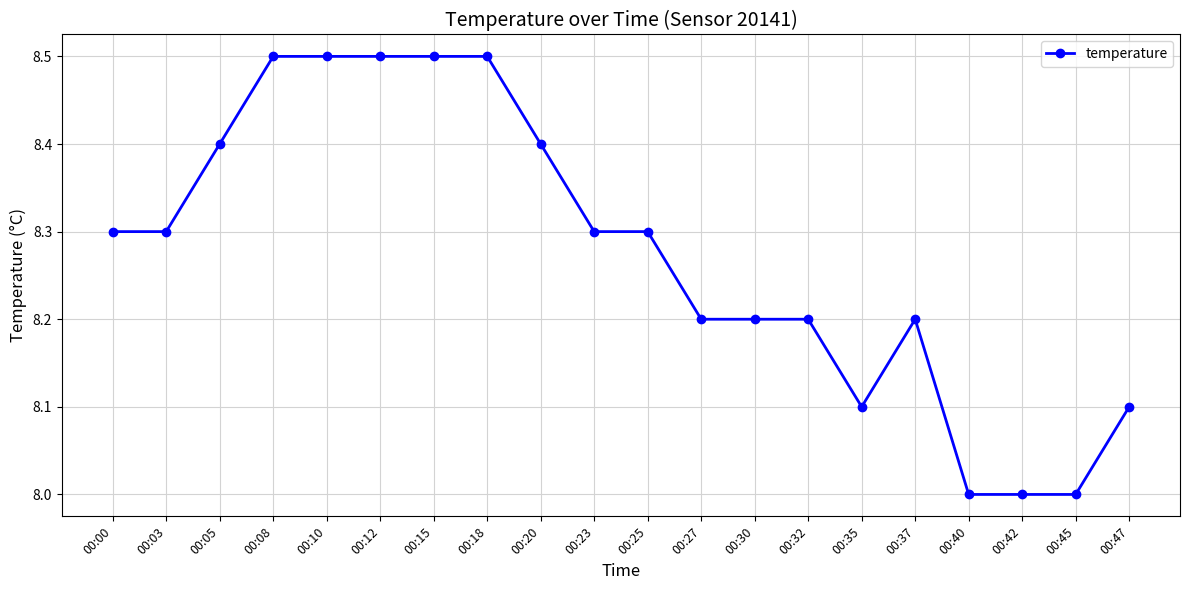

Count the number of categories in the chart.

20